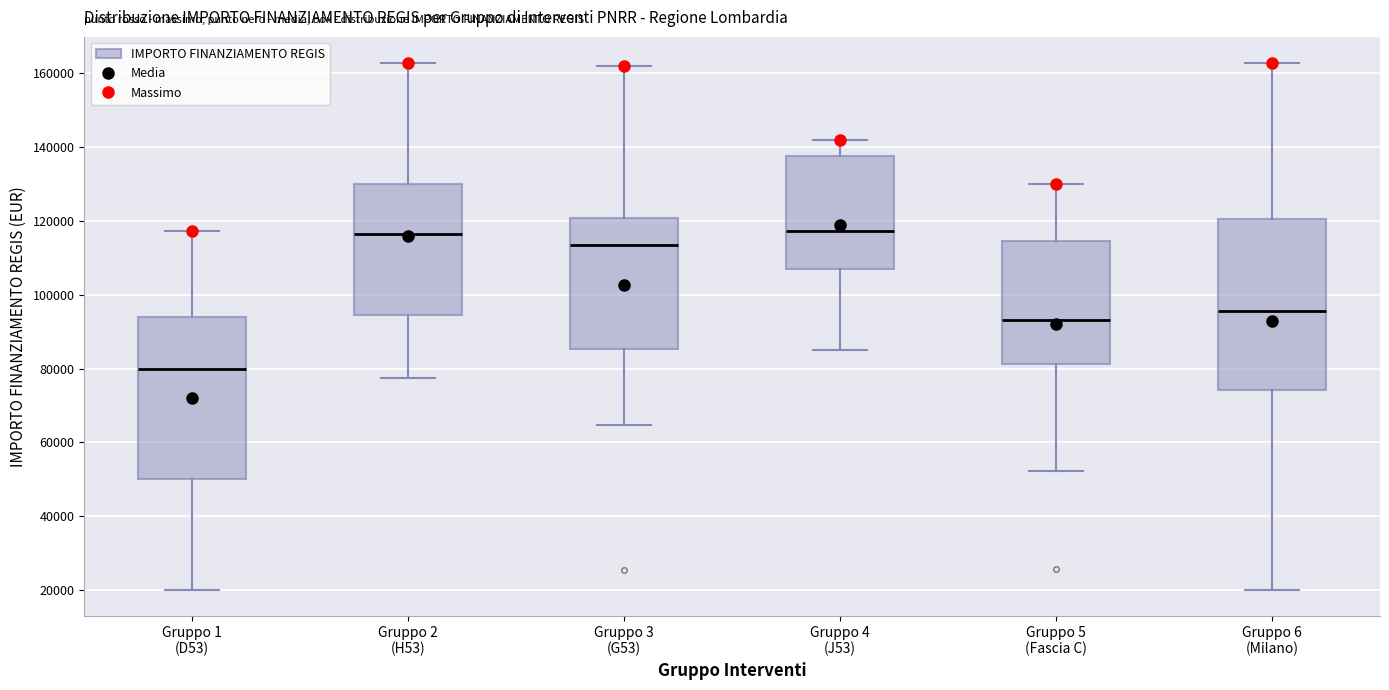

Reading left to right, read every box against the y-axis: the position of its median line, the range the box covers, and the ends of its whiskers. The values are not printed on the chart, so give them approximately, as read against the axis.

Gruppo 1 (D53): median 80000, box 50000 to 94000, whiskers 20000 to 118000
Gruppo 2 (H53): median 116000, box 94000 to 130000, whiskers 78000 to 162000
Gruppo 3 (G53): median 114000, box 86000 to 120000, whiskers 64000 to 162000
Gruppo 4 (J53): median 118000, box 106000 to 138000, whiskers 84000 to 142000
Gruppo 5 (Fascia C): median 94000, box 82000 to 114000, whiskers 52000 to 130000
Gruppo 6 (Milano): median 96000, box 74000 to 120000, whiskers 20000 to 162000